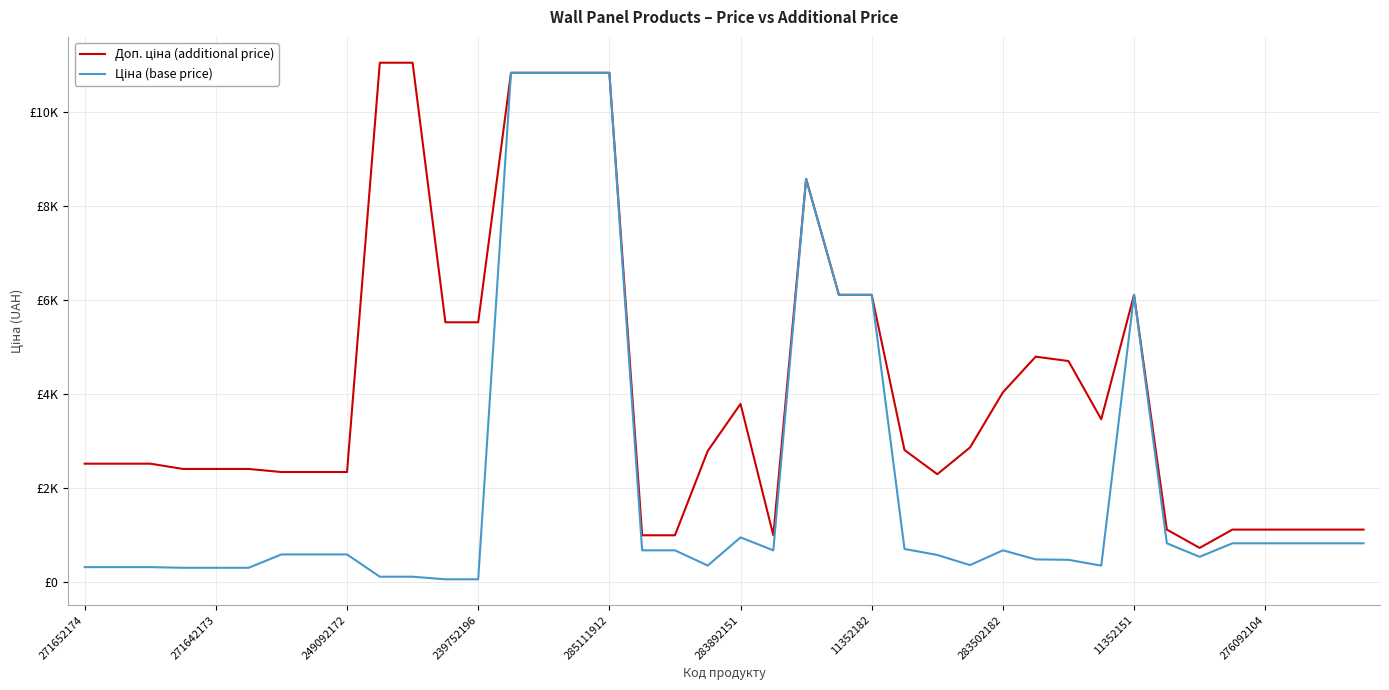

Does the chart have visible grid lines?

Yes